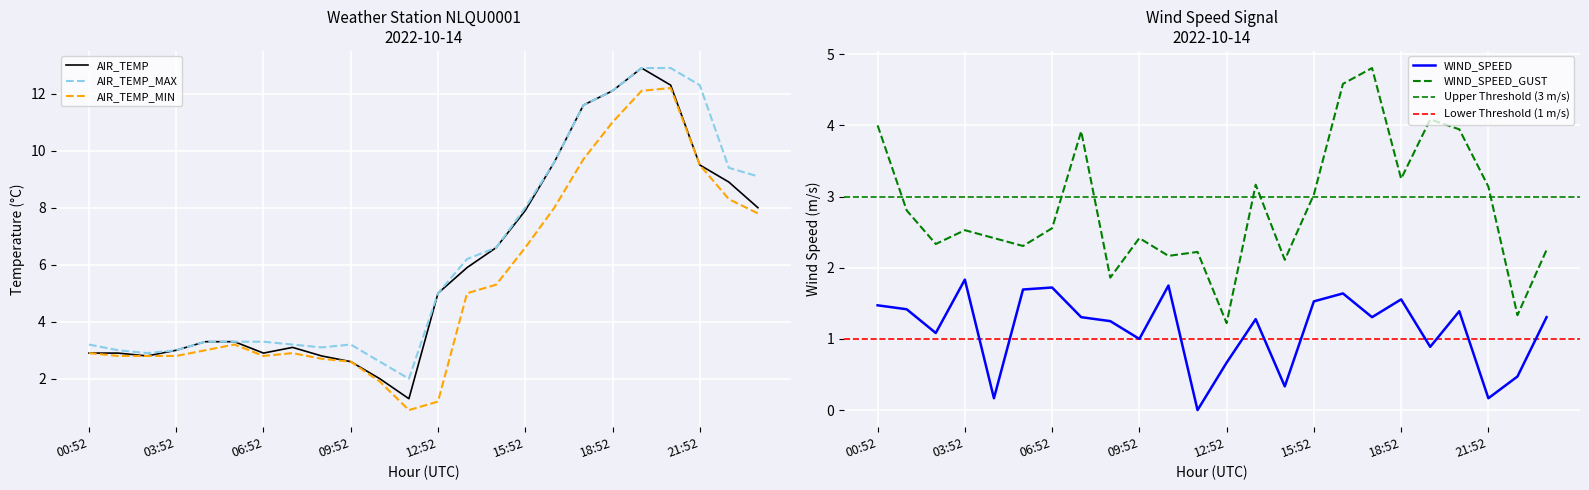

Reading left to right, extract all data points from this chart.

AIR_TEMP: 00:52=2.9	01:52=2.9	02:52=2.8	03:52=3.0	04:52=3.3	05:52=3.3	06:52=2.9	07:52=3.1	08:52=2.8	09:52=2.6	10:52=2.0	11:52=1.3	12:52=5.0	13:52=5.9	14:52=6.6	15:52=7.9	16:52=9.6	17:52=11.6	18:52=12.1	19:52=12.9	20:52=12.3	21:52=9.5	22:52=8.9	23:52=8.0
AIR_TEMP_MAX: 00:52=3.2	01:52=3.0	02:52=2.9	03:52=3.0	04:52=3.3	05:52=3.3	06:52=3.3	07:52=3.2	08:52=3.1	09:52=3.2	10:52=2.6	11:52=2.0	12:52=5.0	13:52=6.2	14:52=6.6	15:52=8.0	16:52=9.6	17:52=11.6	18:52=12.1	19:52=12.9	20:52=12.9	21:52=12.3	22:52=9.4	23:52=9.1
AIR_TEMP_MIN: 00:52=2.9	01:52=2.8	02:52=2.8	03:52=2.8	04:52=3.0	05:52=3.2	06:52=2.8	07:52=2.9	08:52=2.7	09:52=2.6	10:52=1.9	11:52=0.9	12:52=1.2	13:52=5.0	14:52=5.3	15:52=6.6	16:52=8.0	17:52=9.7	18:52=11.0	19:52=12.1	20:52=12.2	21:52=9.5	22:52=8.3	23:52=7.8
WIND_SPEED: 00:52=1.5	01:52=1.4	02:52=1.1	03:52=1.8	04:52=0.2	05:52=1.7	06:52=1.7	07:52=1.3	08:52=1.2	09:52=1.0	10:52=1.8	11:52=0.0	12:52=0.7	13:52=1.3	14:52=0.3	15:52=1.5	16:52=1.6	17:52=1.3	18:52=1.6	19:52=0.9	20:52=1.4	21:52=0.2	22:52=0.5	23:52=1.3
WIND_SPEED_GUST: 00:52=4.0	01:52=2.8	02:52=2.3	03:52=2.5	04:52=2.4	05:52=2.3	06:52=2.6	07:52=3.9	08:52=1.9	09:52=2.4	10:52=2.2	11:52=2.2	12:52=1.2	13:52=3.2	14:52=2.1	15:52=3.0	16:52=4.6	17:52=4.8	18:52=3.2	19:52=4.1	20:52=3.9	21:52=3.1	22:52=1.3	23:52=2.2